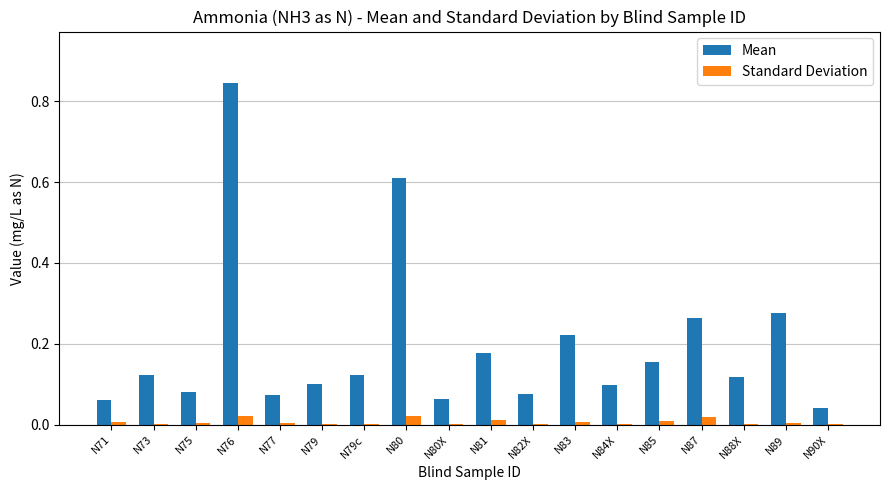

At which category is the sum across all series the highest?

N76